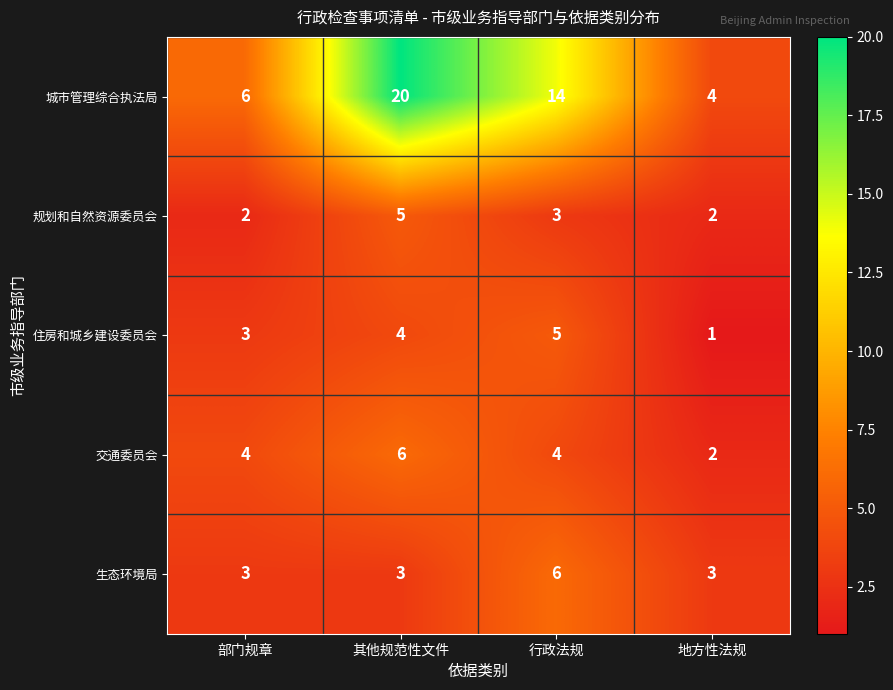

What is the average value of the 交通委员会 series?

4